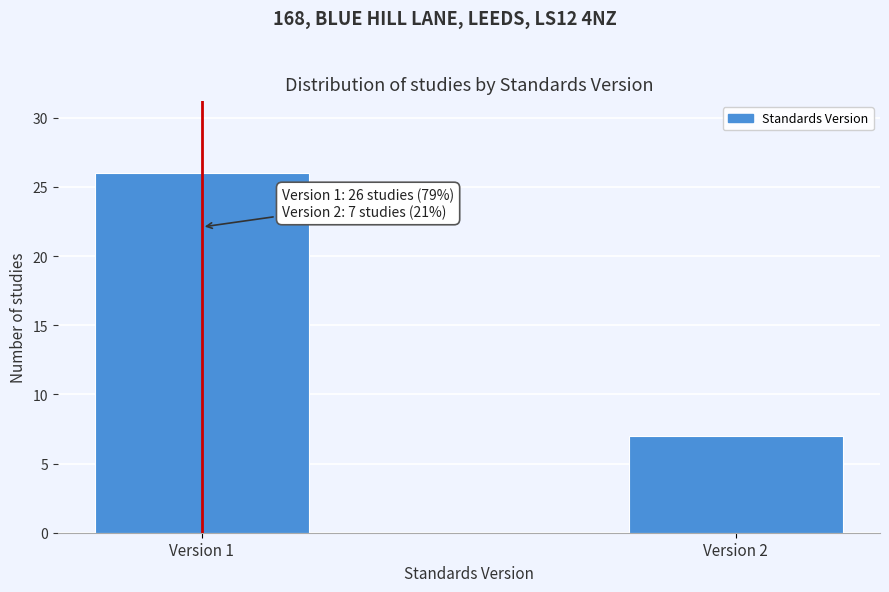

Reading left to right, what are all the values shown in this chart?

Version 1=26	Version 2=7